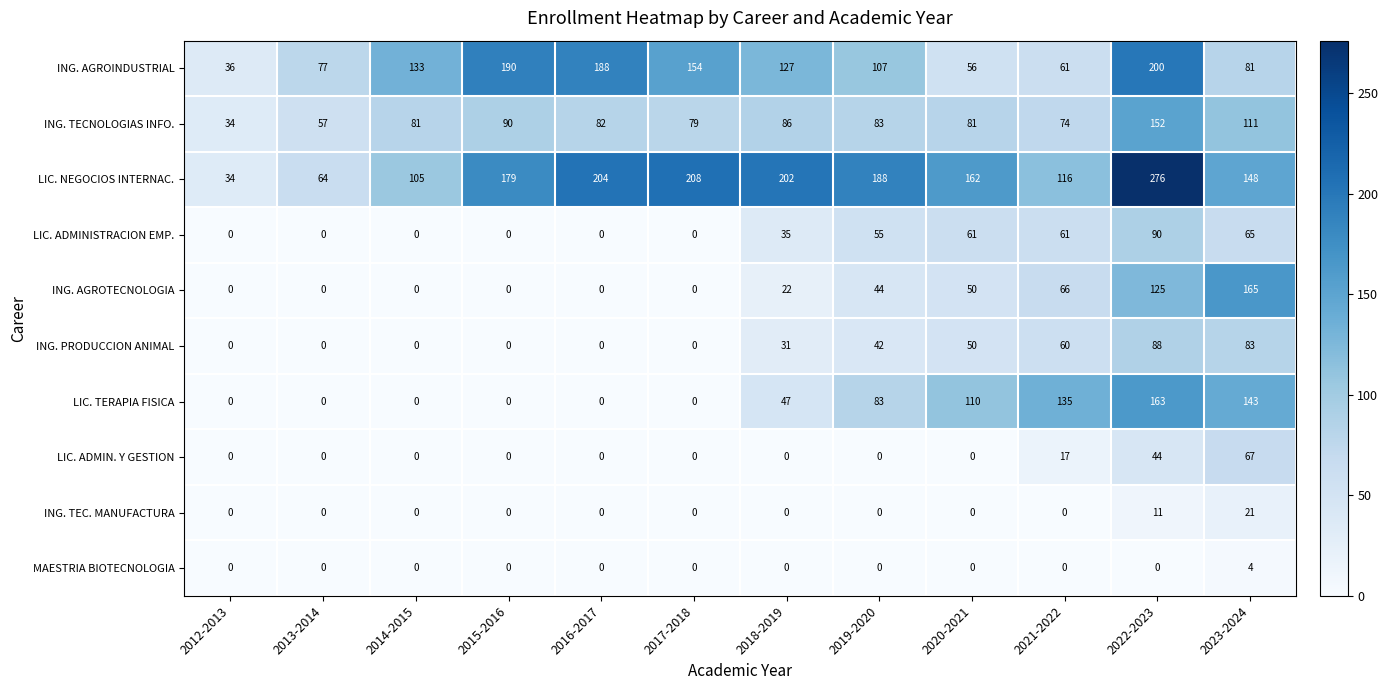

At how many categories does at least one series exceed 1?

12